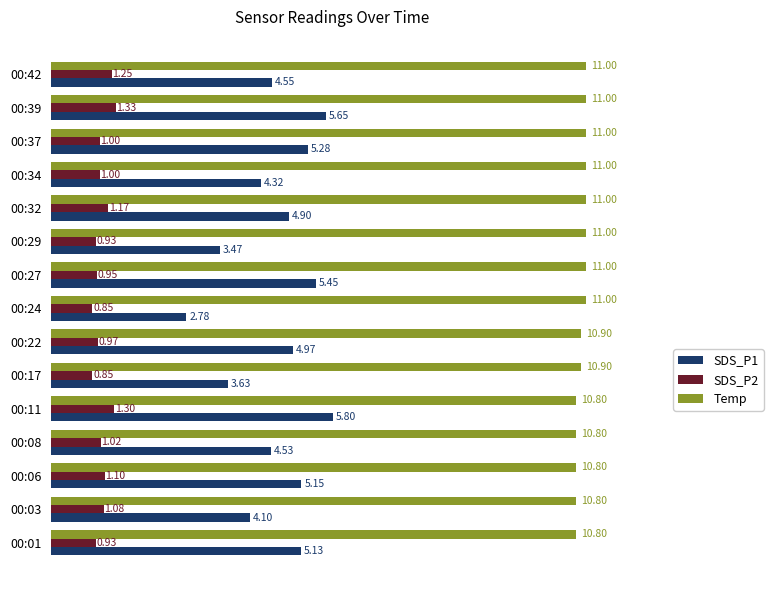

What is the sum of all SDS_P1 values?

69.7